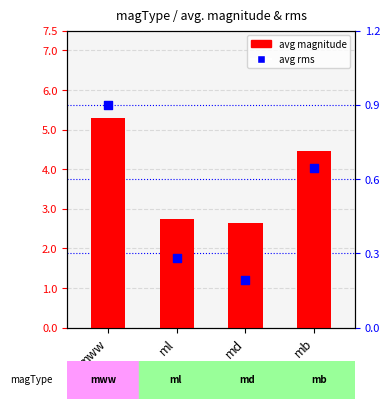

At how many categories does at least one series exceed 1?

4